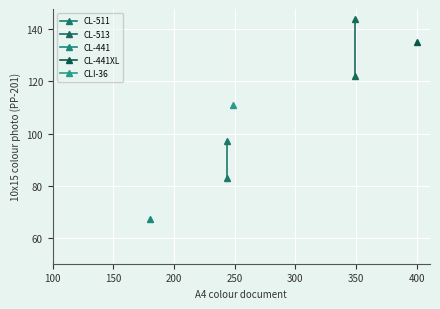

What is the value of the CL-511 point at the 2nd from the left?

97